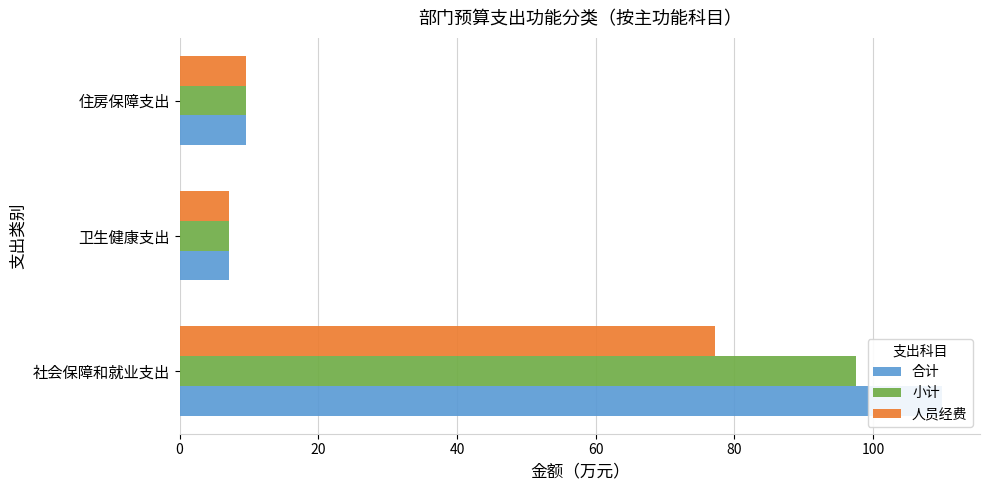

How many values in the 合计 series are below 9?

1